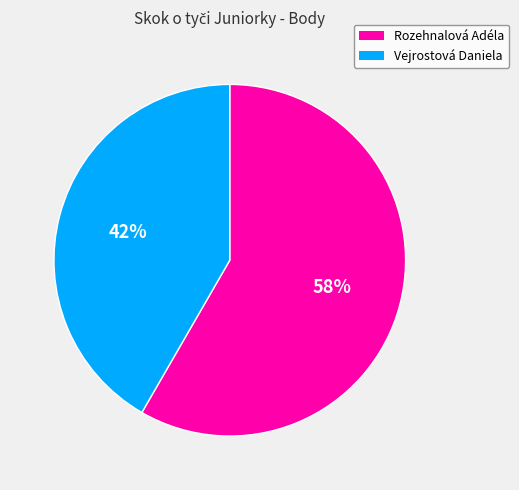

Is it true that Vejrostová Daniela is 56% of the pie?

False